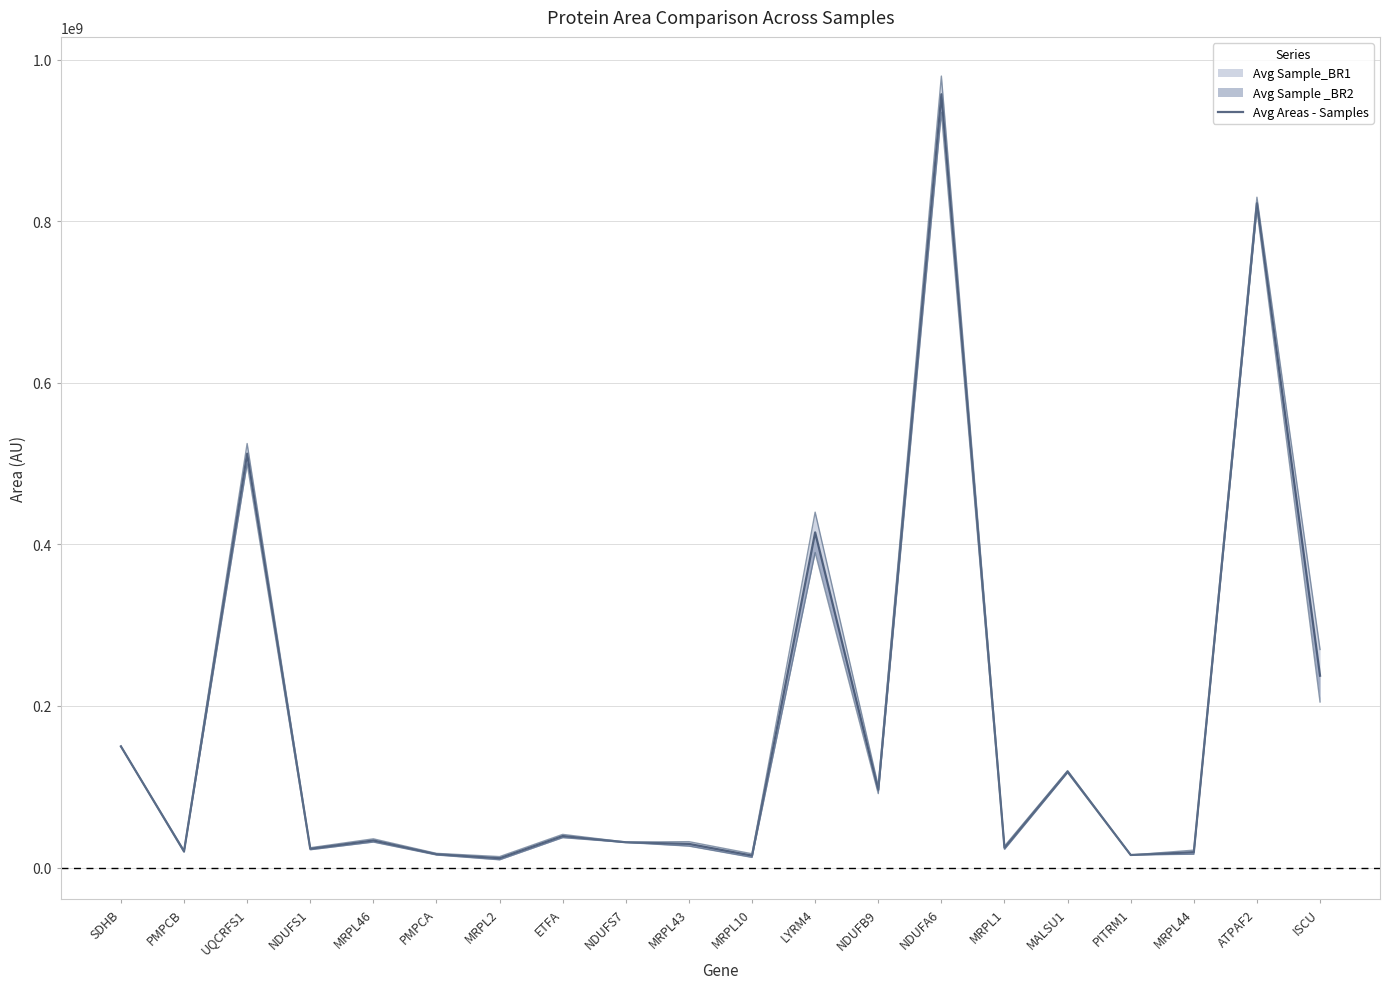

How many values exceed 33500000?

9